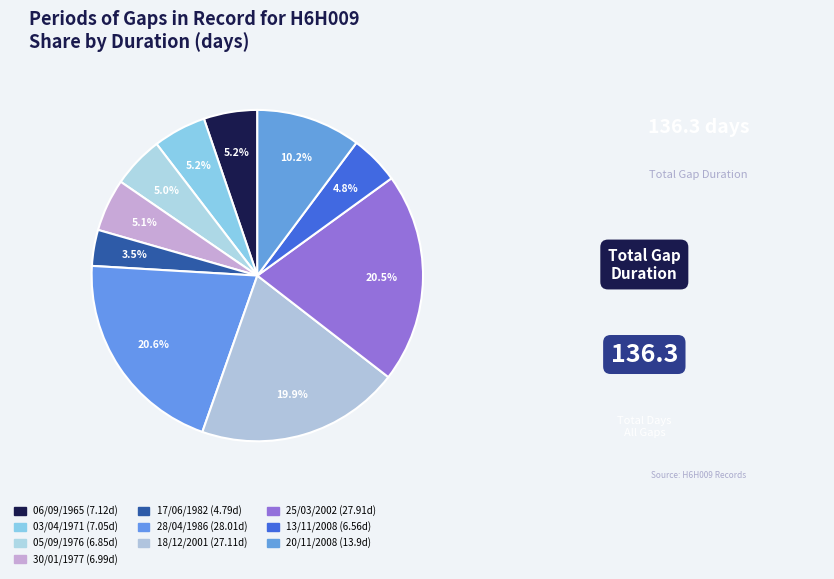

Count the number of slices in the pie.

10